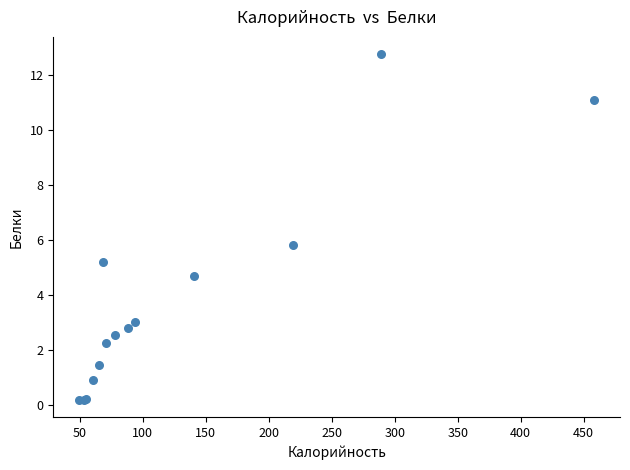

What Y value in the scatter plot is closest to 6?

5.8